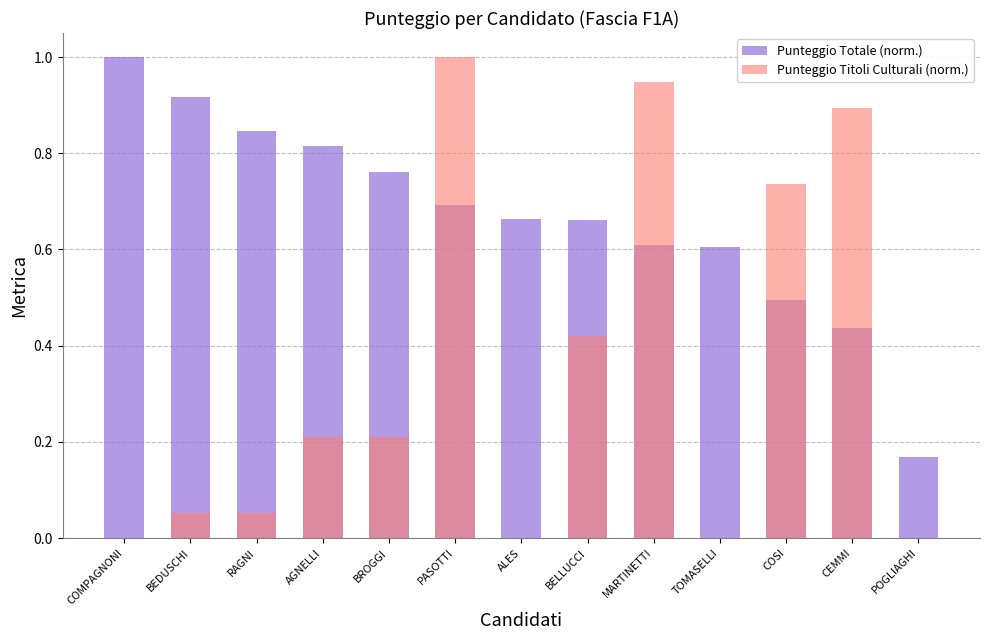

Which series has the largest total across all categories?

Punteggio Totale (norm.)